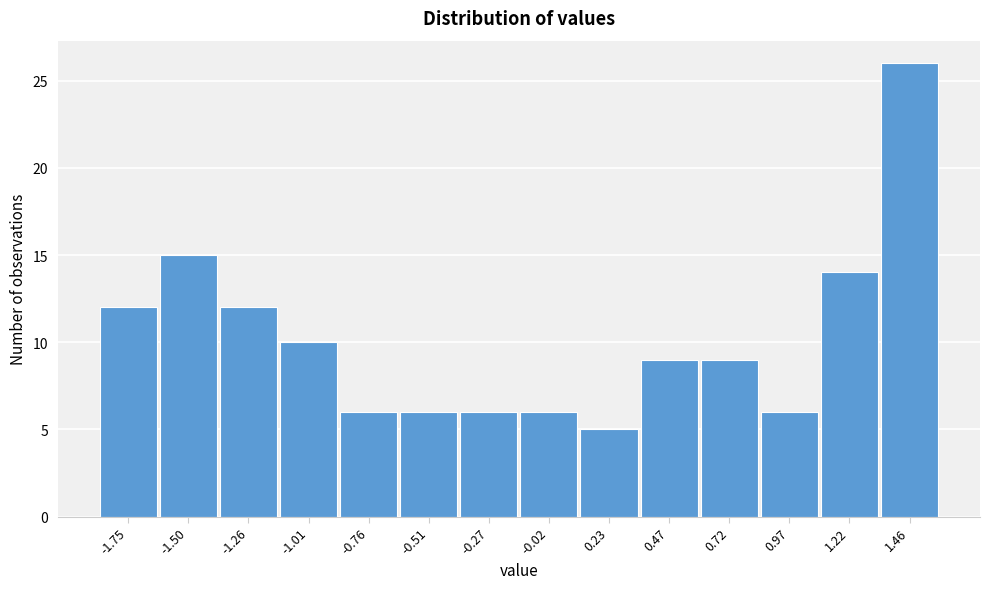

Reading left to right, what are all the values shown in this chart?

-1.75=12	-1.50=15	-1.26=12	-1.01=10	-0.76=6	-0.51=6	-0.27=6	-0.02=6	0.23=5	0.47=9	0.72=9	0.97=6	1.22=14	1.46=26